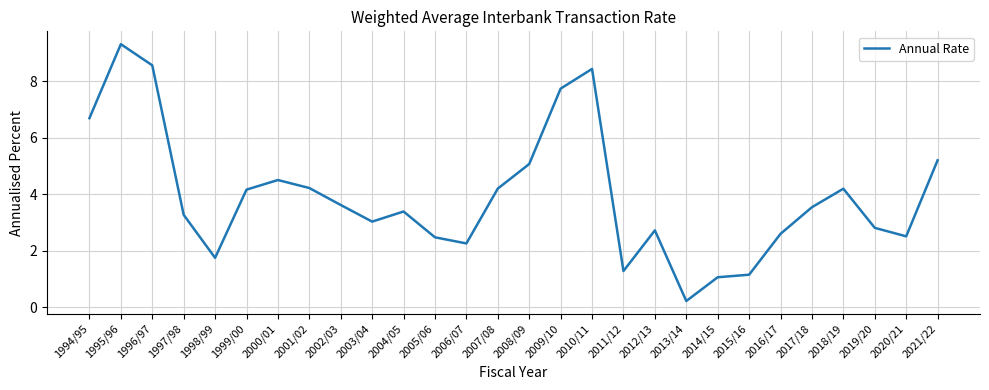

Which category has the highest value across all series?

1995/96